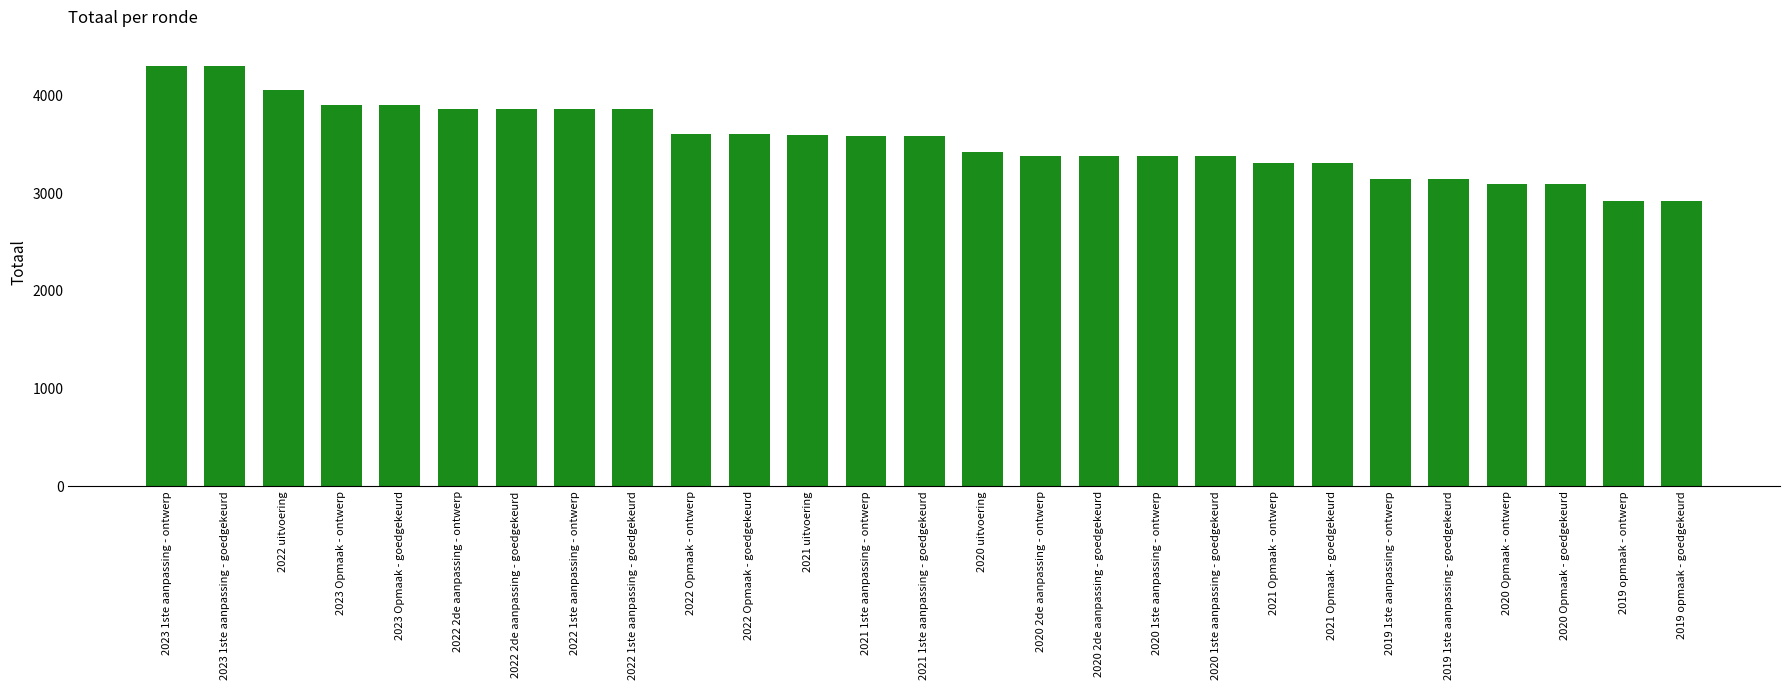

What is the label of the 2nd bar from the right?

2019 opmaak - ontwerp